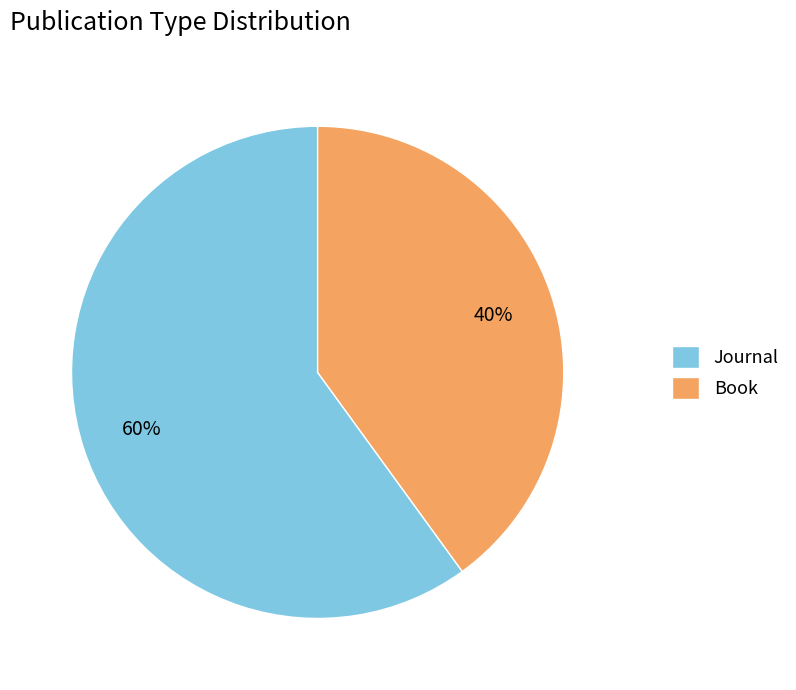

Combined, do Book and Journal account for over 50%?

Yes